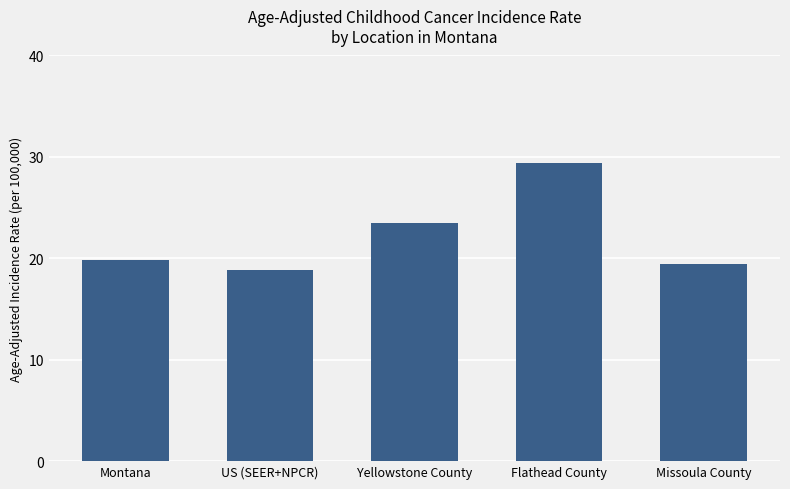

Approximately how many times larger is the value at Montana compared to Missoula County?

1.0